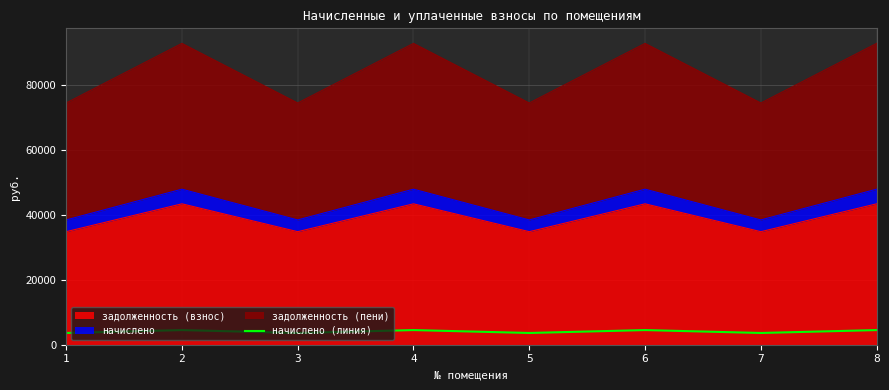

How many points are higher than both their immediate neighbors (excluding endpoints)?

3